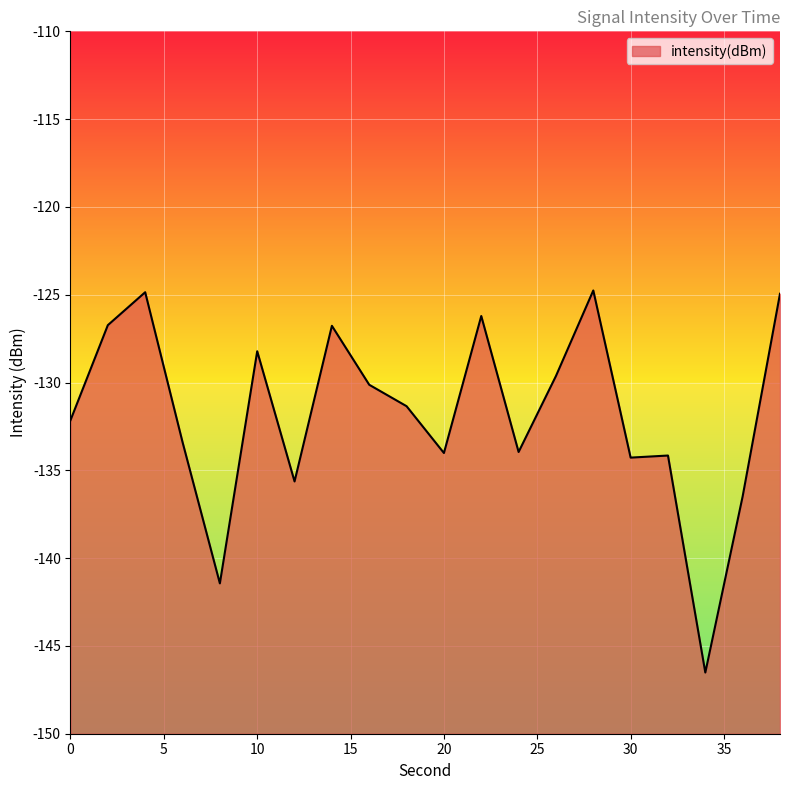

Read the value at 6.

-133.4